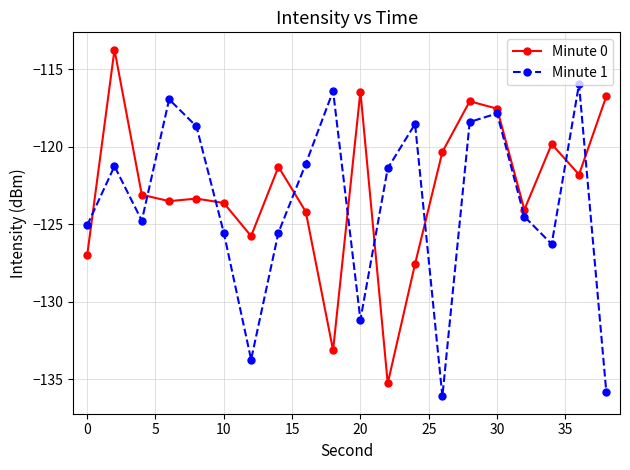

What is the value of the Minute 1 point at the 6th from the left?

-125.5